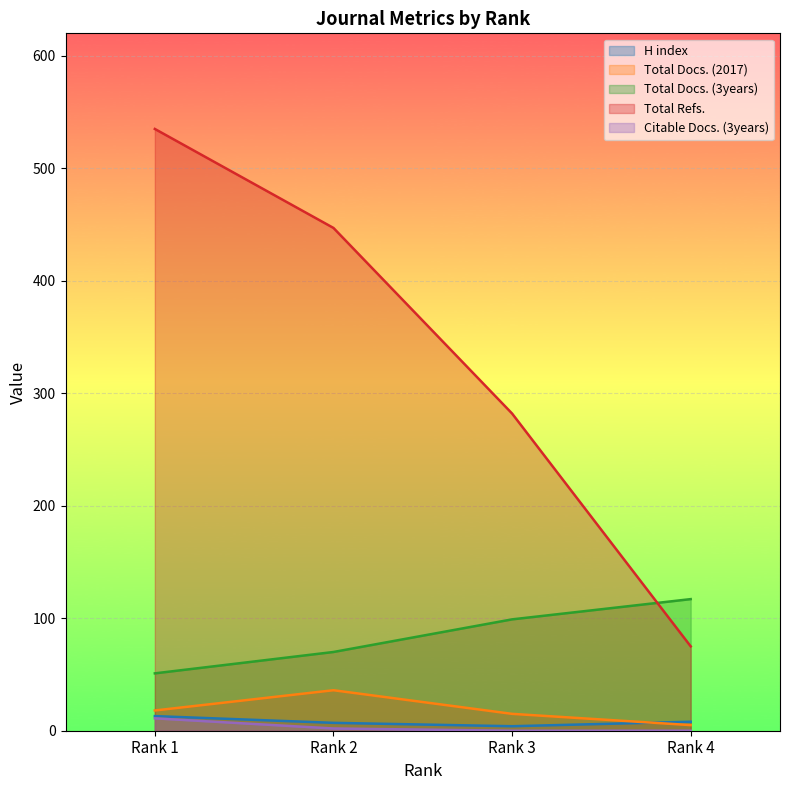

Reading right to left, list all the values displayed in this chart.

H index: Rank 4=8	Rank 3=4	Rank 2=7	Rank 1=13
Total Docs. (2017): Rank 4=5	Rank 3=15	Rank 2=36	Rank 1=18
Total Docs. (3years): Rank 4=117	Rank 3=99	Rank 2=70	Rank 1=51
Total Refs.: Rank 4=75	Rank 3=282	Rank 2=447	Rank 1=535
Citable Docs. (3years): Rank 4=0	Rank 3=0	Rank 2=2	Rank 1=11